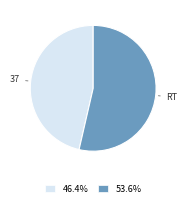

Which category accounts for the majority?

RT